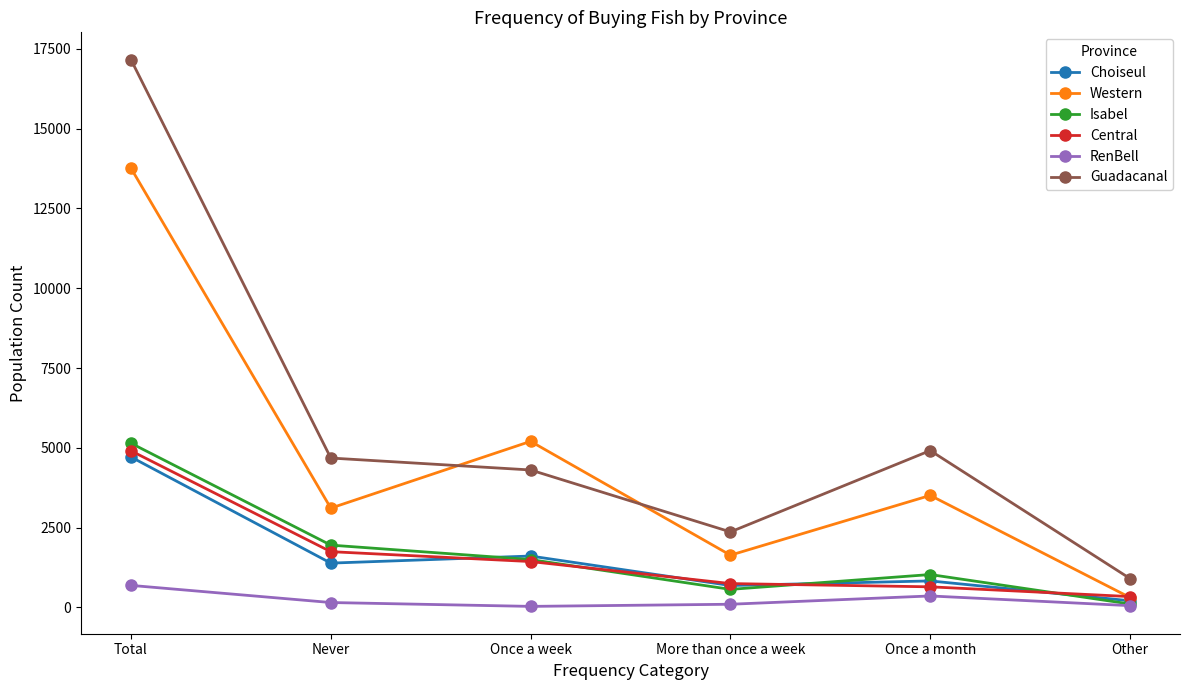

Where does the Guadacanal series first go above 4679?

Total